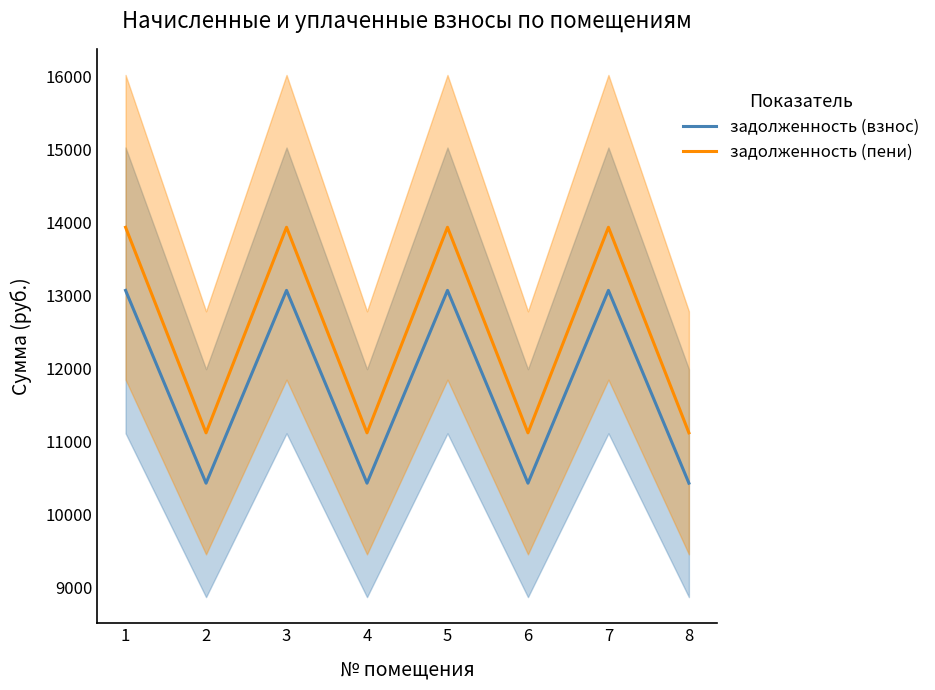

True or false: задолженность (пени) and задолженность (взнос) intersect in this chart.

False